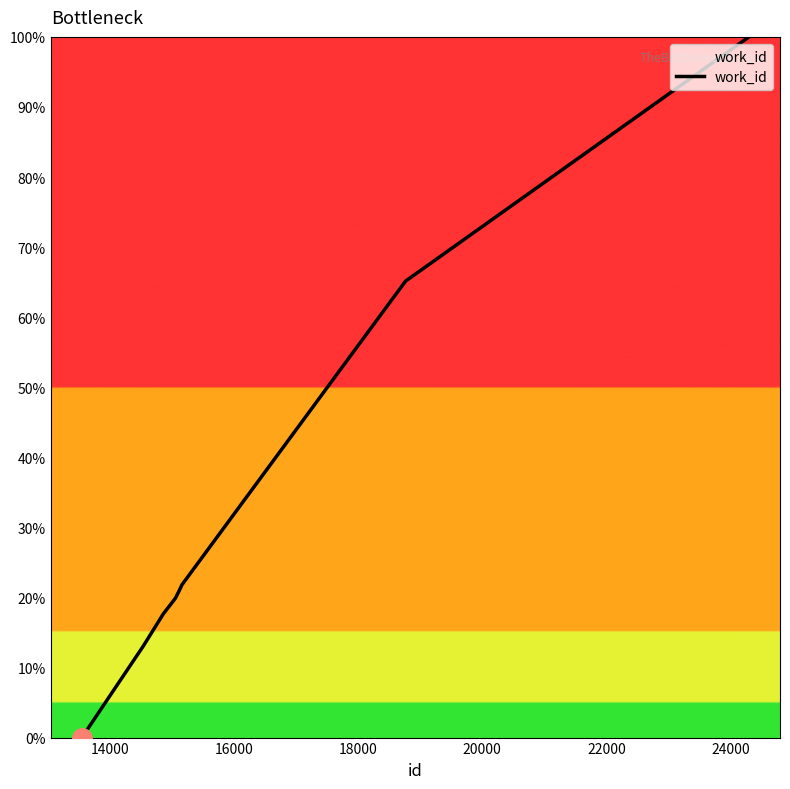

What is the maximum value shown in the chart?

100.0